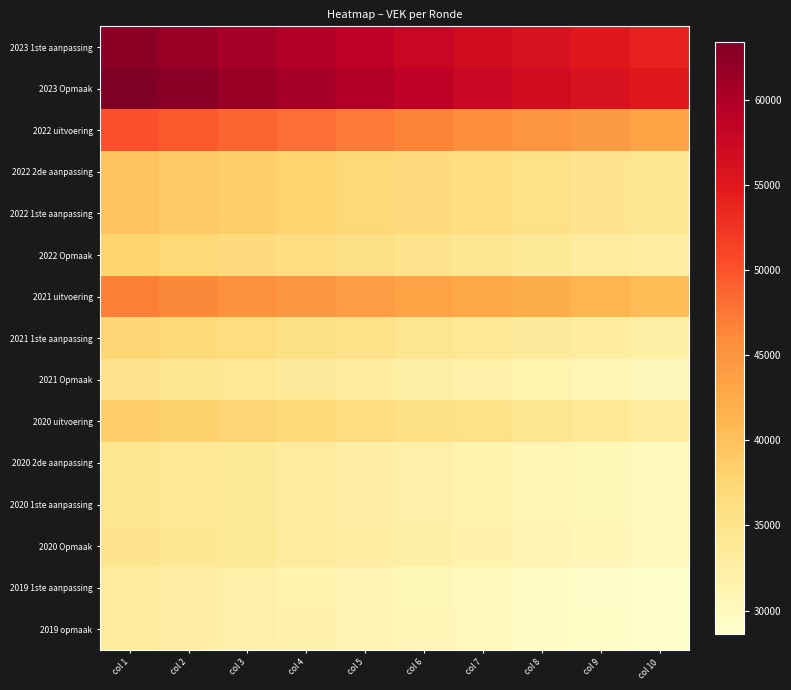

Reading left to right, transcribe all the data shown in this chart.

2023 1ste aanpassing: col 1=62449.0	col 2=61512.3	col 3=60575.5	col 4=59638.8	col 5=58702.1	col 6=57765.3	col 7=56828.6	col 8=55891.9	col 9=54955.1	col 10=54018.4
2023 Opmaak: col 1=63406.0	col 2=62454.9	col 3=61503.8	col 4=60552.7	col 5=59601.6	col 6=58650.6	col 7=57699.5	col 8=56748.4	col 9=55797.3	col 10=54846.2
2022 uitvoering: col 1=50339.0	col 2=49583.9	col 3=48828.8	col 4=48073.7	col 5=47318.7	col 6=46563.6	col 7=45808.5	col 8=45053.4	col 9=44298.3	col 10=43543.2
2022 2de aanpassing: col 1=39651.0	col 2=39056.2	col 3=38461.5	col 4=37866.7	col 5=37271.9	col 6=36677.2	col 7=36082.4	col 8=35487.6	col 9=34892.9	col 10=34298.1
2022 1ste aanpassing: col 1=39651.0	col 2=39056.2	col 3=38461.5	col 4=37866.7	col 5=37271.9	col 6=36677.2	col 7=36082.4	col 8=35487.6	col 9=34892.9	col 10=34298.1
2022 Opmaak: col 1=37800.0	col 2=37233.0	col 3=36666.0	col 4=36099.0	col 5=35532.0	col 6=34965.0	col 7=34398.0	col 8=33831.0	col 9=33264.0	col 10=32697.0
2021 uitvoering: col 1=46992.0	col 2=46287.1	col 3=45582.2	col 4=44877.4	col 5=44172.5	col 6=43467.6	col 7=42762.7	col 8=42057.8	col 9=41353.0	col 10=40648.1
2021 1ste aanpassing: col 1=37475.0	col 2=36912.9	col 3=36350.8	col 4=35788.6	col 5=35226.5	col 6=34664.4	col 7=34102.2	col 8=33540.1	col 9=32978.0	col 10=32415.9
2021 Opmaak: col 1=35115.0	col 2=34588.3	col 3=34061.5	col 4=33534.8	col 5=33008.1	col 6=32481.4	col 7=31954.7	col 8=31427.9	col 9=30901.2	col 10=30374.5
2020 uitvoering: col 1=38643.0	col 2=38063.4	col 3=37483.7	col 4=36904.1	col 5=36324.4	col 6=35744.8	col 7=35165.1	col 8=34585.5	col 9=34005.8	col 10=33426.2
2020 2de aanpassing: col 1=34678.0	col 2=34157.8	col 3=33637.7	col 4=33117.5	col 5=32597.3	col 6=32077.2	col 7=31557.0	col 8=31036.8	col 9=30516.6	col 10=29996.5
2020 1ste aanpassing: col 1=34678.0	col 2=34157.8	col 3=33637.7	col 4=33117.5	col 5=32597.3	col 6=32077.2	col 7=31557.0	col 8=31036.8	col 9=30516.6	col 10=29996.5
2020 Opmaak: col 1=34905.0	col 2=34381.4	col 3=33857.8	col 4=33334.3	col 5=32810.7	col 6=32287.1	col 7=31763.5	col 8=31240.0	col 9=30716.4	col 10=30192.8
2019 1ste aanpassing: col 1=33058.0	col 2=32562.1	col 3=32066.3	col 4=31570.4	col 5=31074.5	col 6=30578.7	col 7=30082.8	col 8=29586.9	col 9=29091.0	col 10=28595.2
2019 opmaak: col 1=33123.0	col 2=32626.2	col 3=32129.3	col 4=31632.5	col 5=31135.6	col 6=30638.8	col 7=30141.9	col 8=29645.1	col 9=29148.2	col 10=28651.4